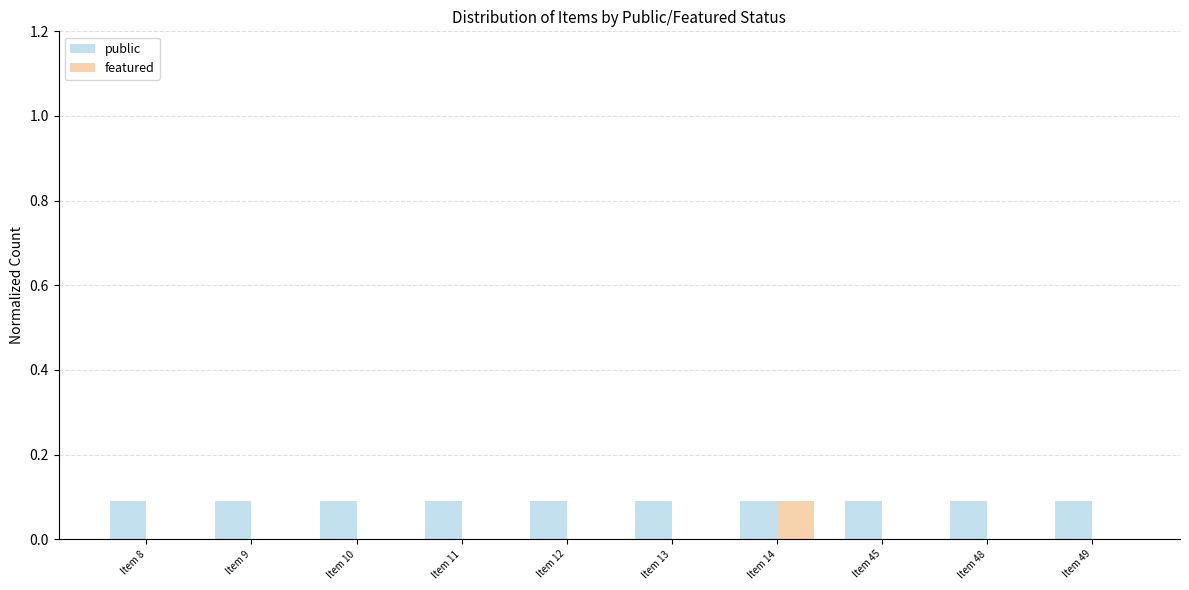

What is the maximum value shown in the chart?

0.1